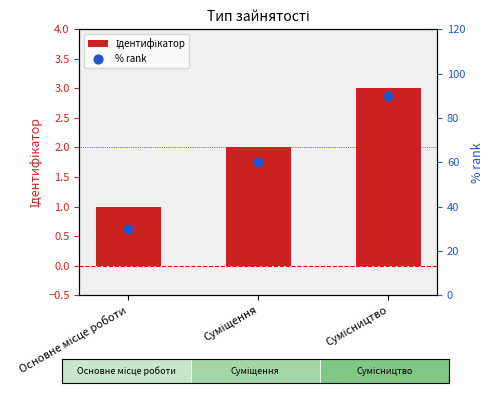

Which series contains the highest Y value?

% rank